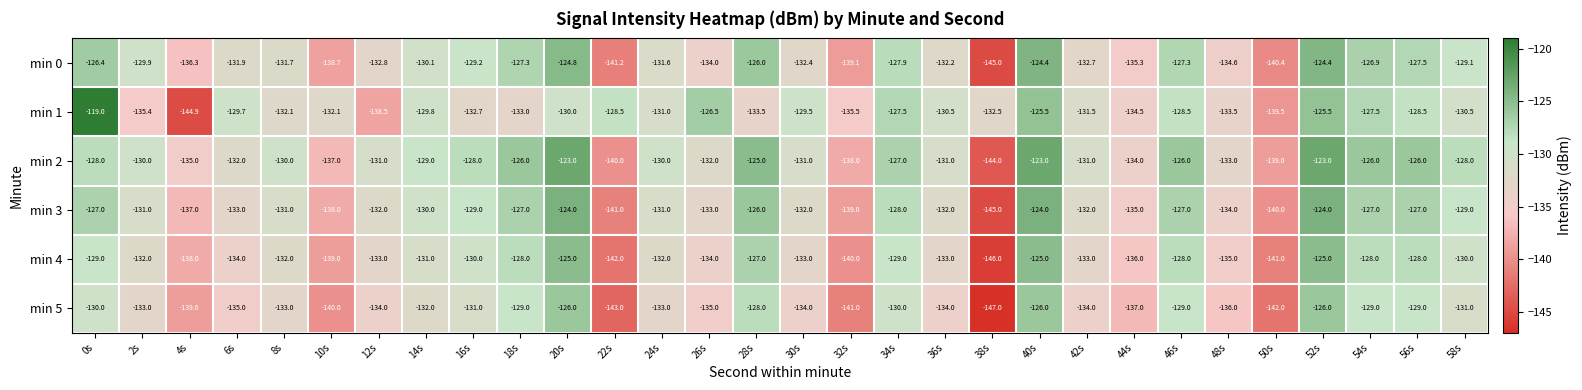

The min 3 series shows -133.0 at 26s. True or false?

True